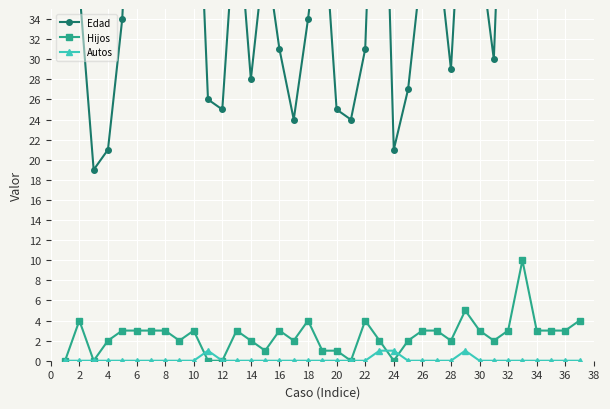

At which category does Hijos reach its first local peak?

2